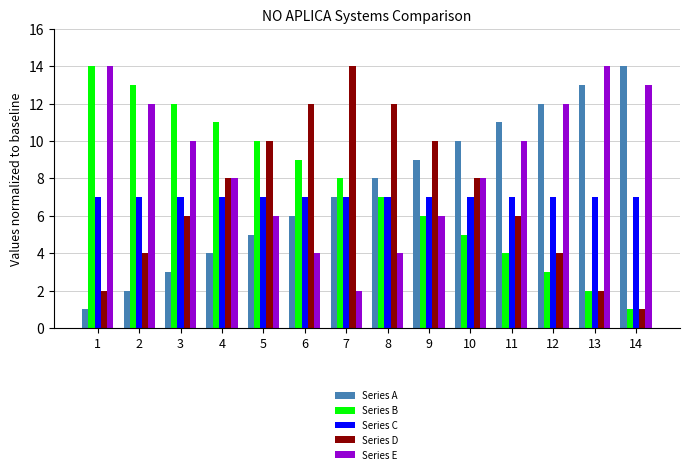

What is the total value across all series at 7?

38